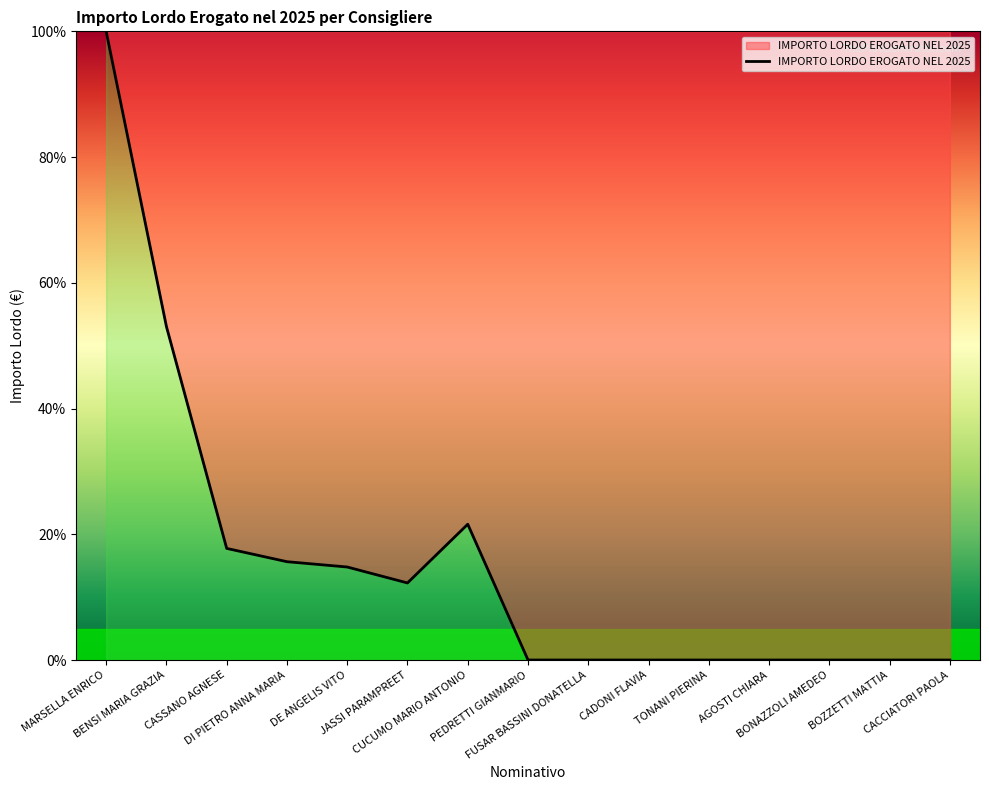

What is the greatest value displayed?

100.0